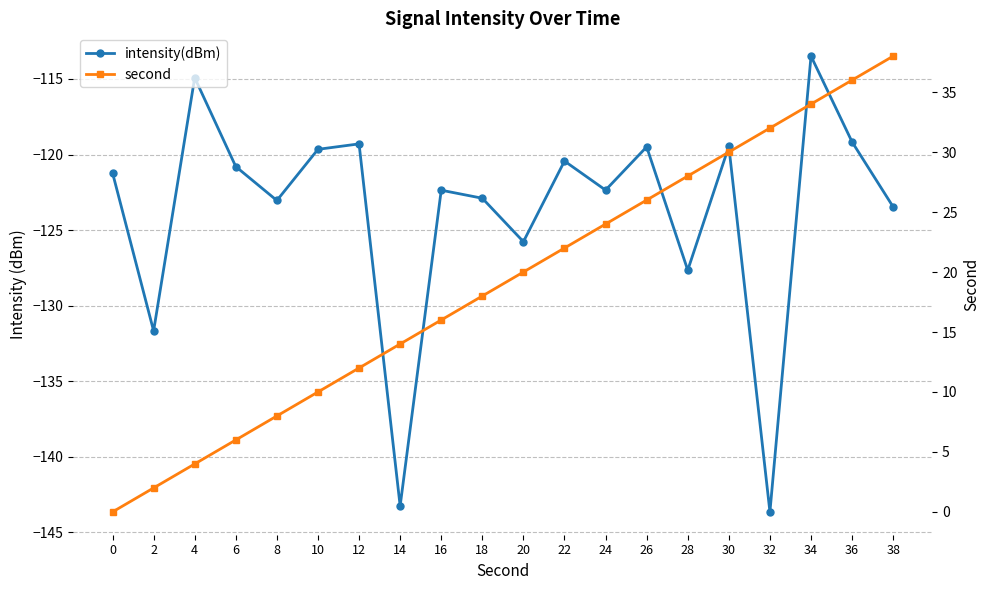

True or false: intensity(dBm) and second intersect in this chart.

False